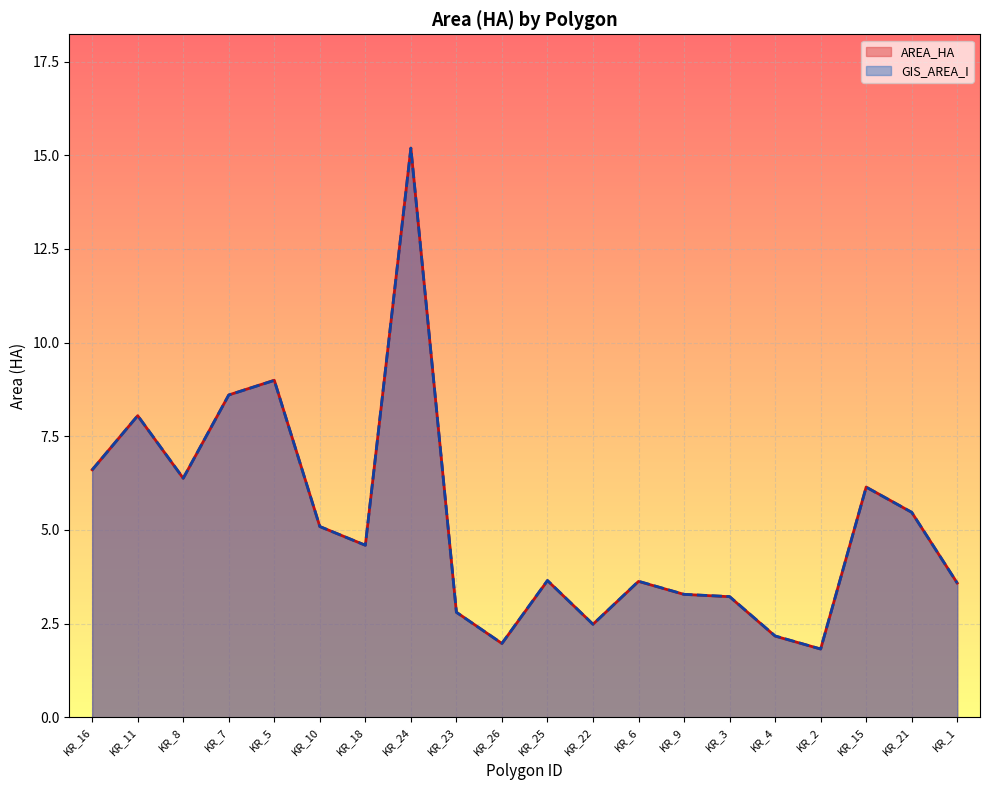

Which label corresponds to the largest value in the chart?

KR_24